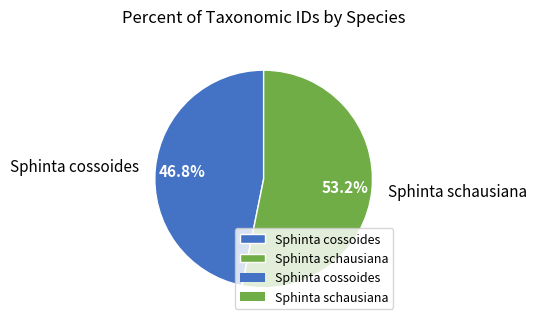

To the nearest percent, what is the difference between the Sphinta schausiana and Sphinta cossoides slice percentages?

6%